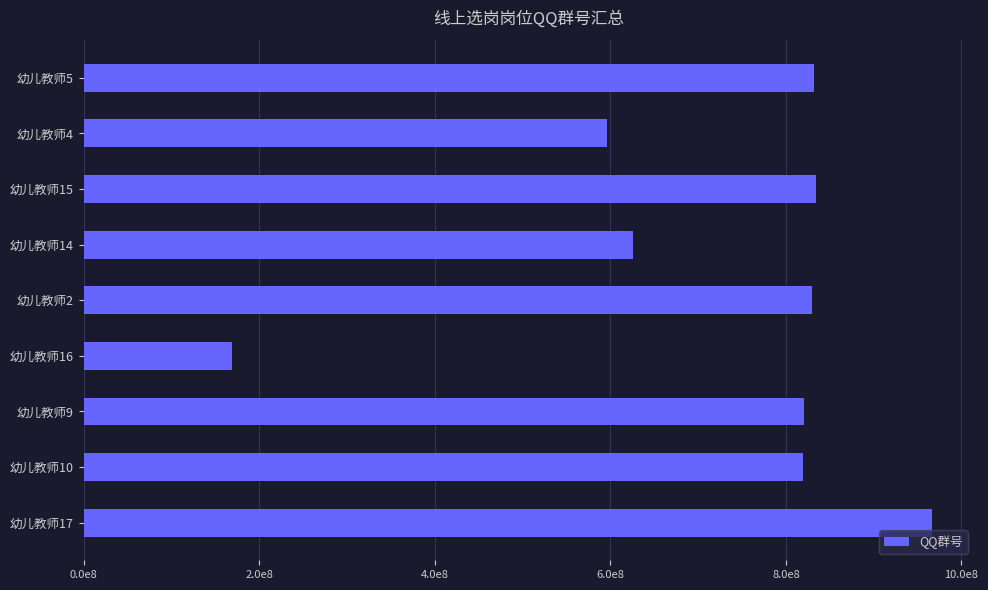

Does the chart contain any negative values?

No